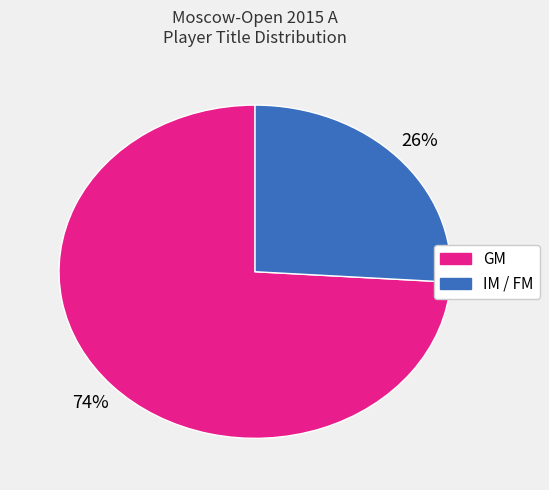

Is there a majority slice in this chart?

Yes